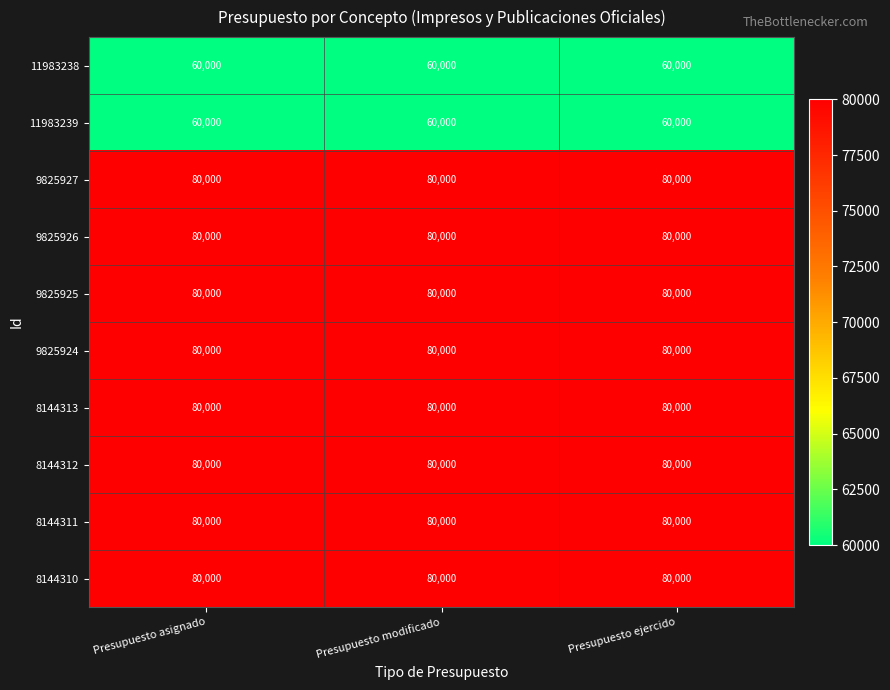

What is the total value across all series at Presupuesto asignado?

760000